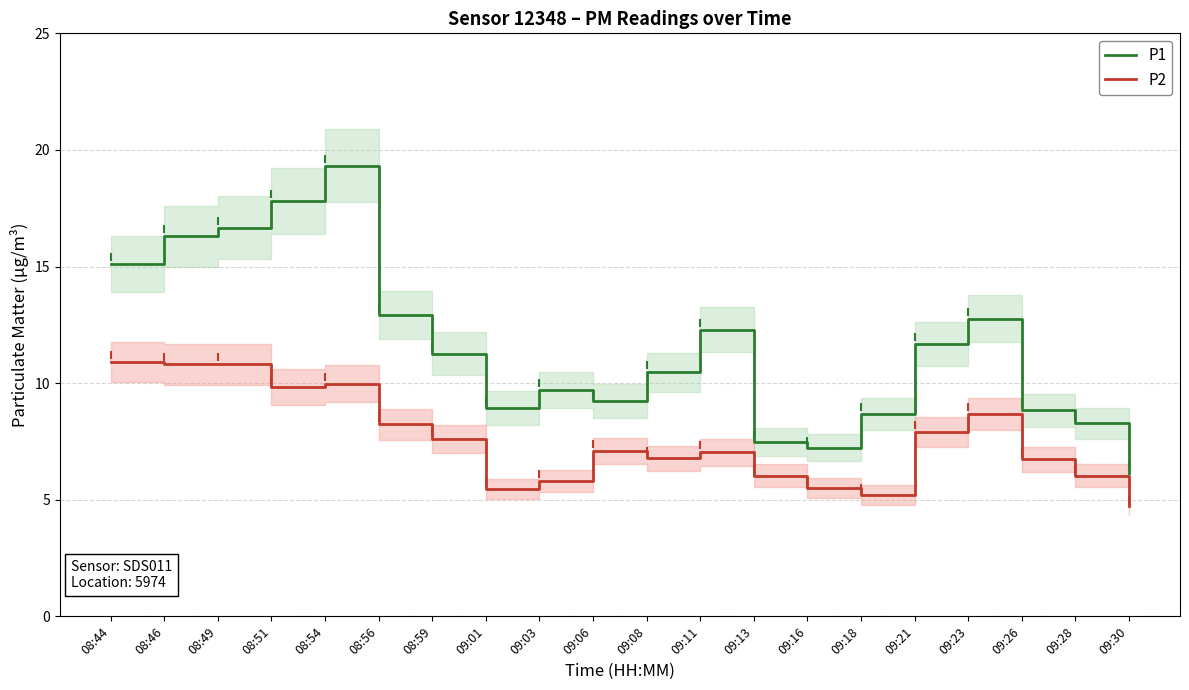

Reading left to right, extract all data points from this chart.

P1: 08:44=15.1	08:46=16.3	08:49=16.7	08:51=17.8	08:54=19.3	08:56=12.9	08:59=11.3	09:01=8.9	09:03=9.7	09:06=9.2	09:08=10.5	09:11=12.3	09:13=7.5	09:16=7.2	09:18=8.7	09:21=11.7	09:23=12.8	09:26=8.8	09:28=8.3	09:30=6.1
P2: 08:44=10.9	08:46=10.8	08:49=10.8	08:51=9.8	08:54=10.0	08:56=8.2	08:59=7.6	09:01=5.5	09:03=5.8	09:06=7.1	09:08=6.8	09:11=7.0	09:13=6.0	09:16=5.5	09:18=5.2	09:21=7.9	09:23=8.7	09:26=6.7	09:28=6.0	09:30=4.7